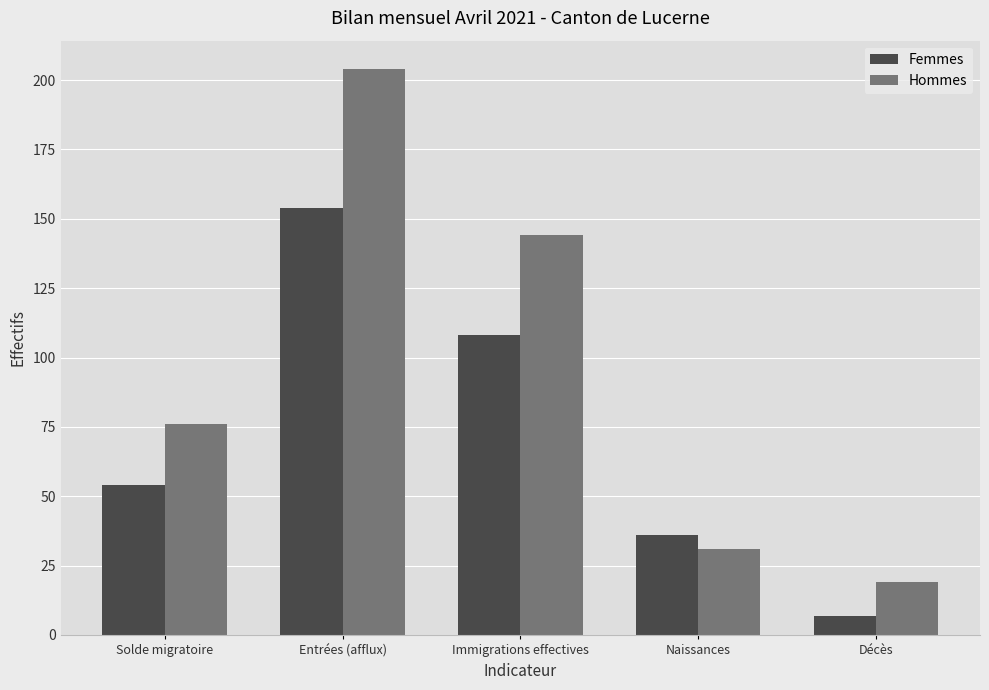

Reading right to left, list all the values displayed in this chart.

Femmes: 7	36	108	154	54
Hommes: 19	31	144	204	76